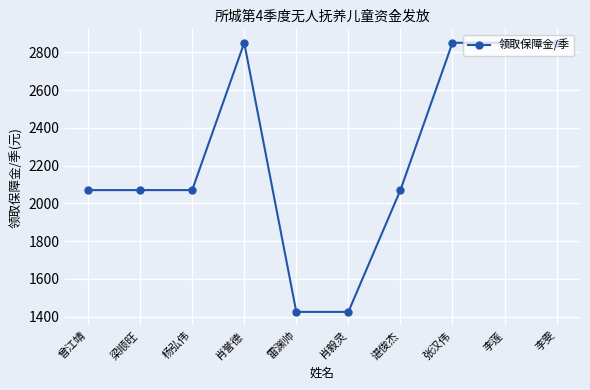

What value does the data have at 雷渊帅?

1425